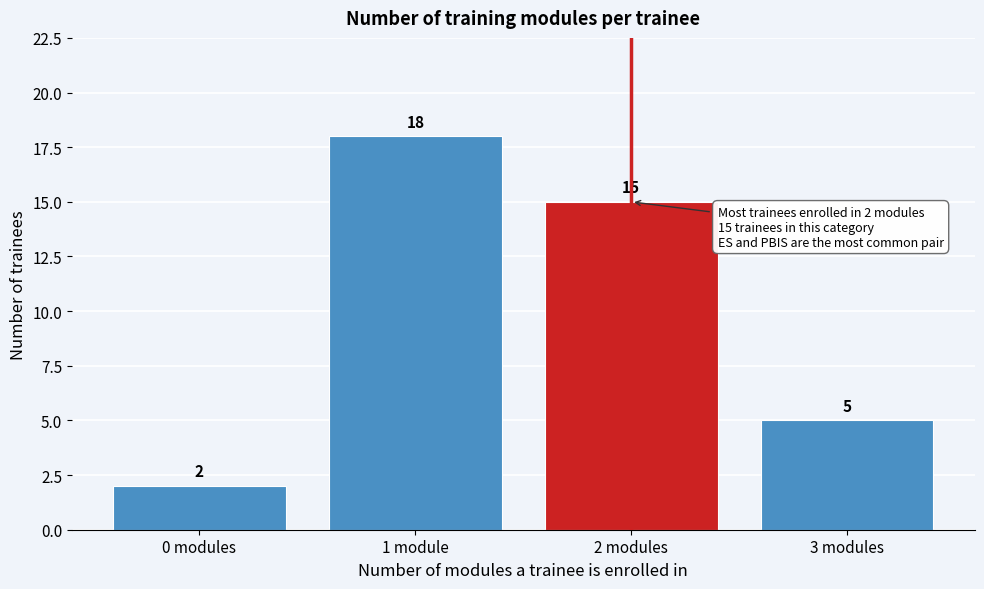

Reading left to right, what are all the values shown in this chart?

2	18	15	5